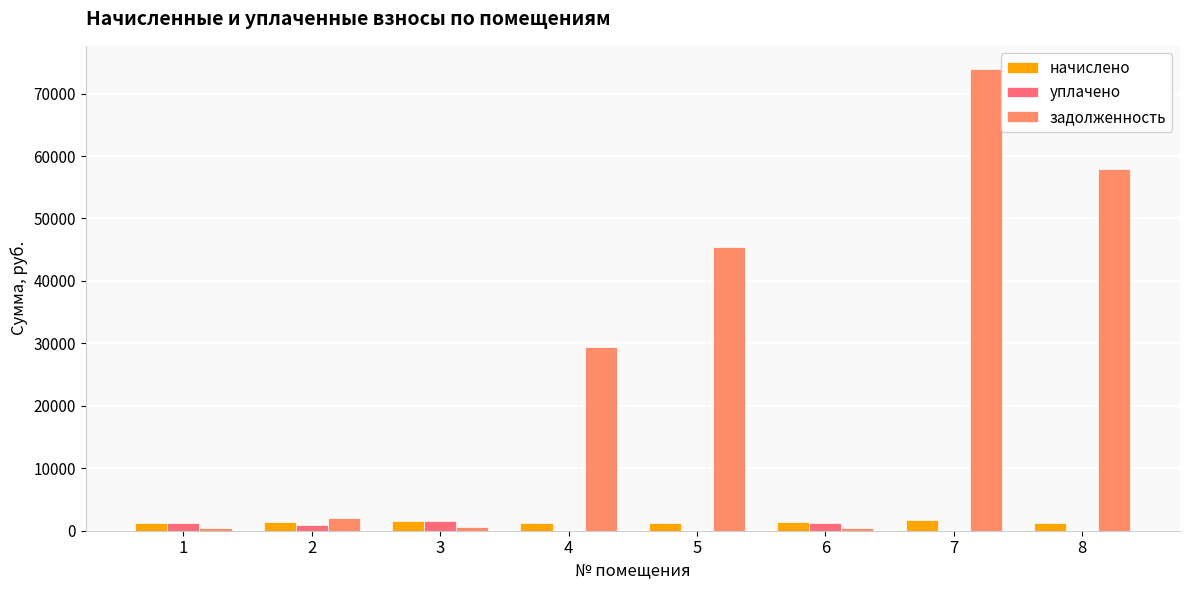

Are the bars grouped side by side (vs. stacked)?

Yes